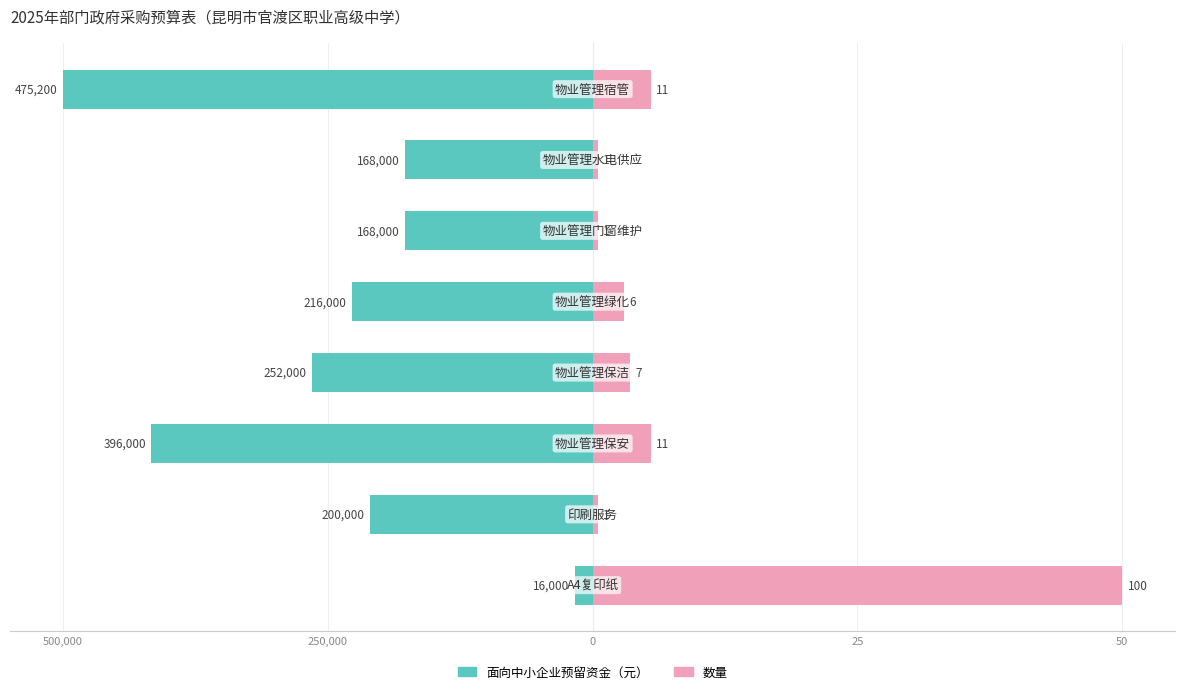

How many categories are shown in the chart?

8